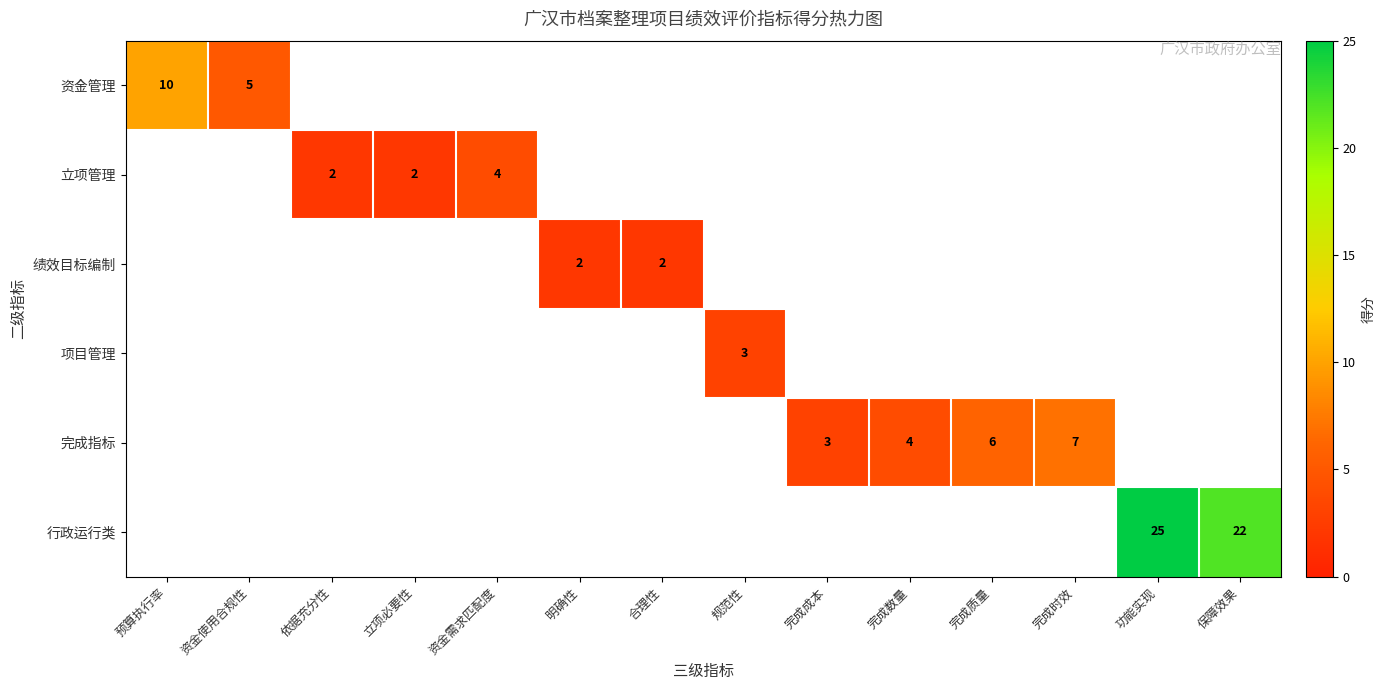

At which category does the chart reach its minimum across all series?

依据充分性